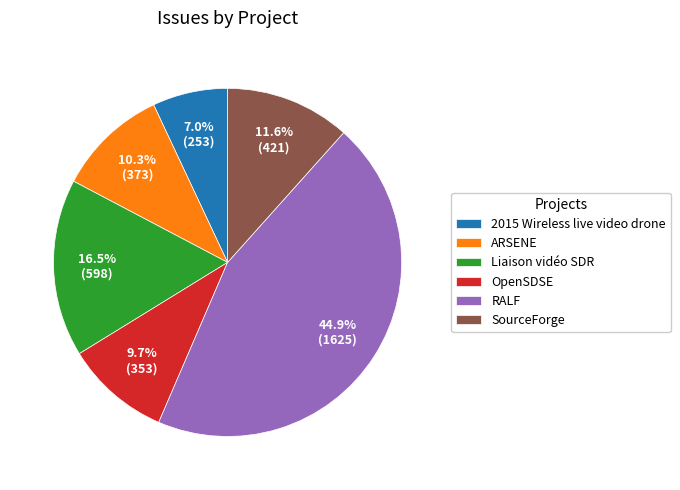

What percentage is the 2015 Wireless live video drone slice, to the nearest percent?

7%